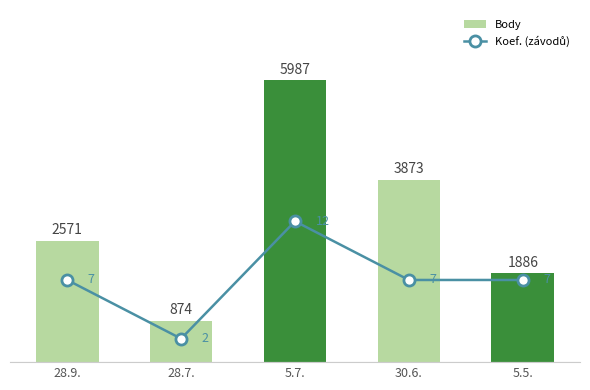

What is the value of the Koef. (závodů) bar at the 4th from the left?

7